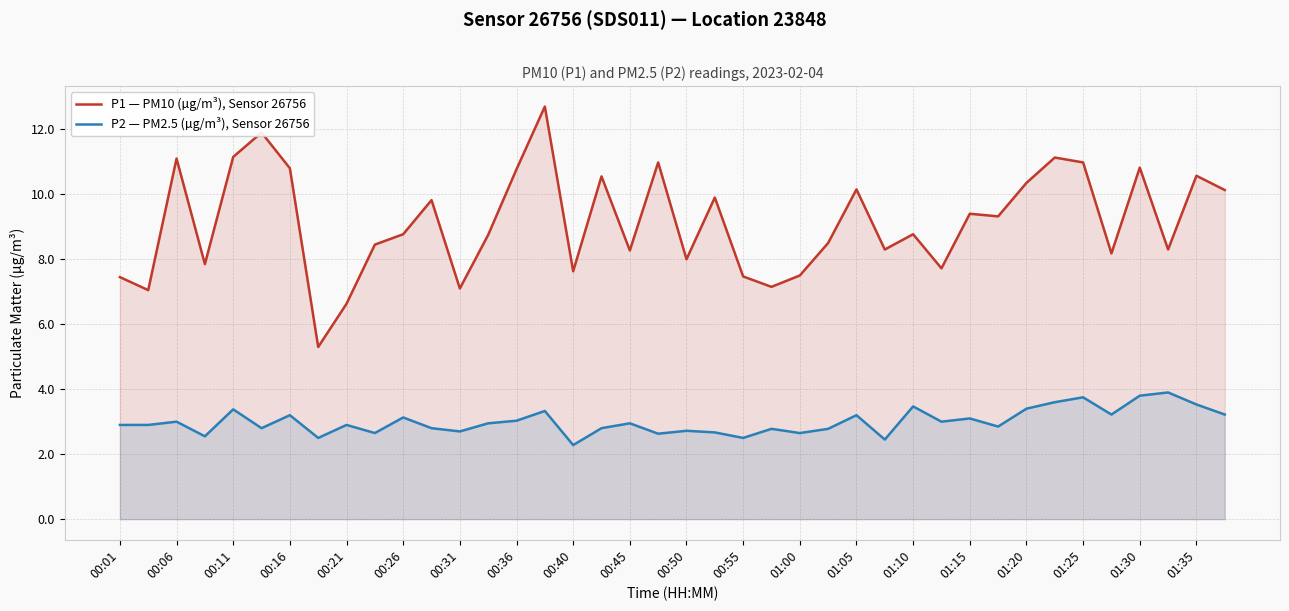

In P1 — PM10 (µg/m³), Sensor 26756, how many points are higher than both neighbors (excluding endpoints)?

13